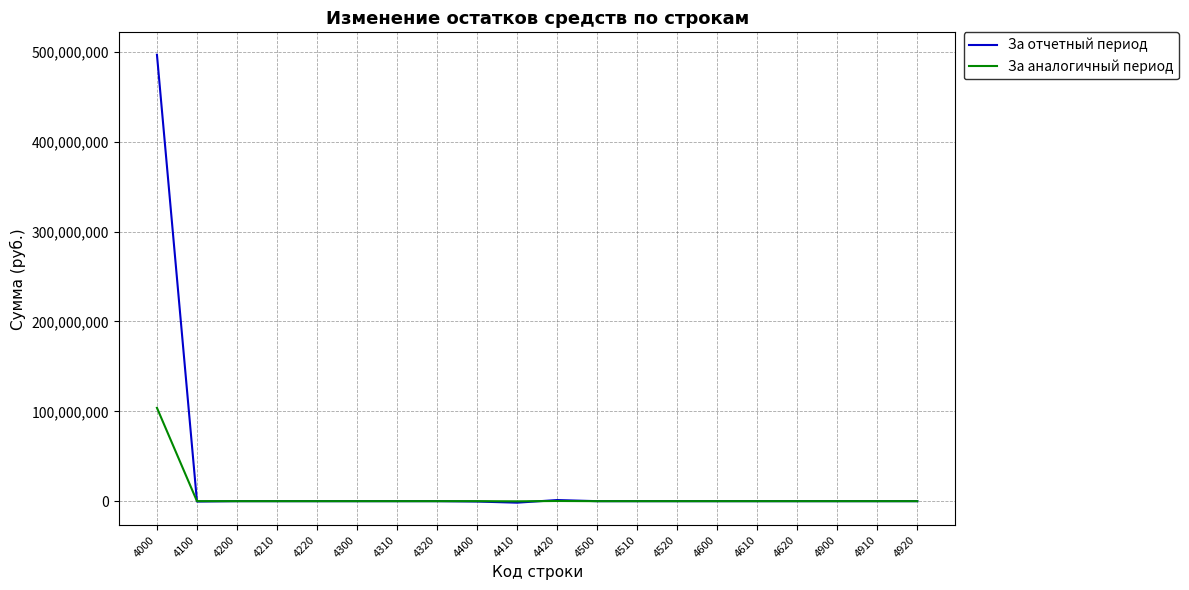

At how many categories does at least one series exceed 435117117?

1